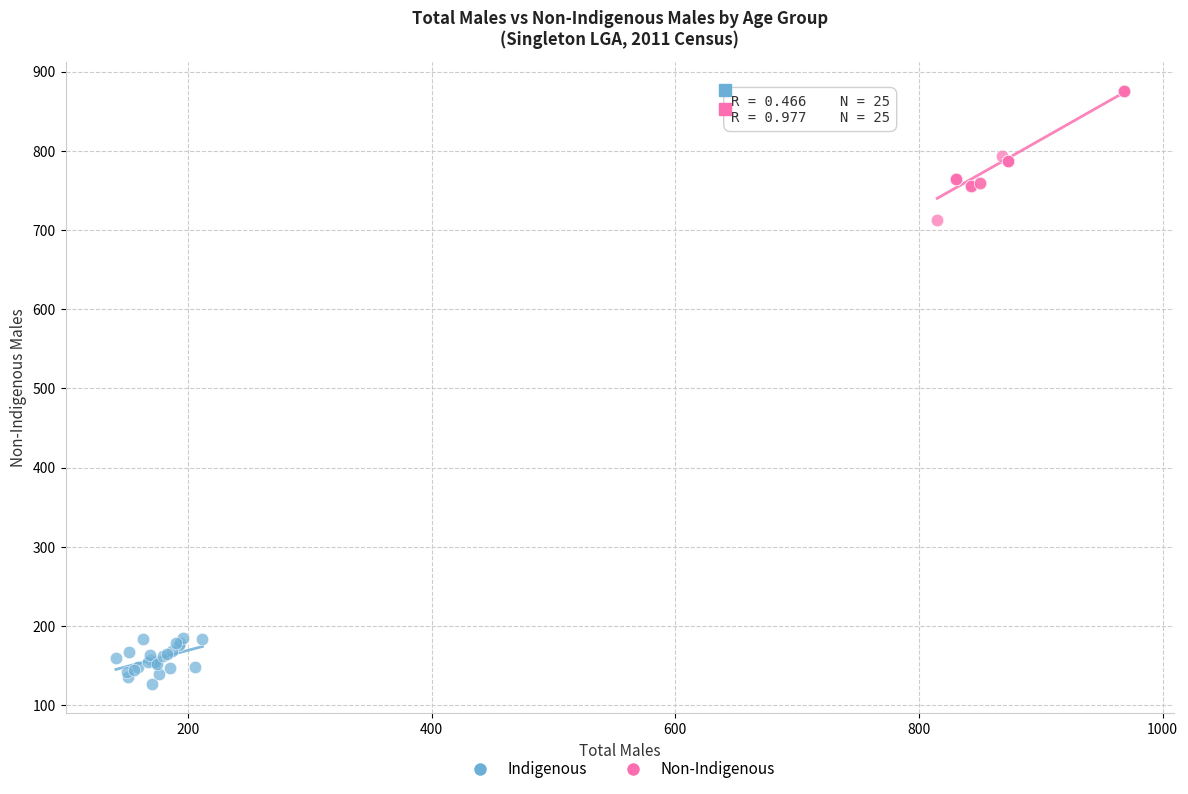

Which series reaches the minimum Y coordinate?

Indigenous